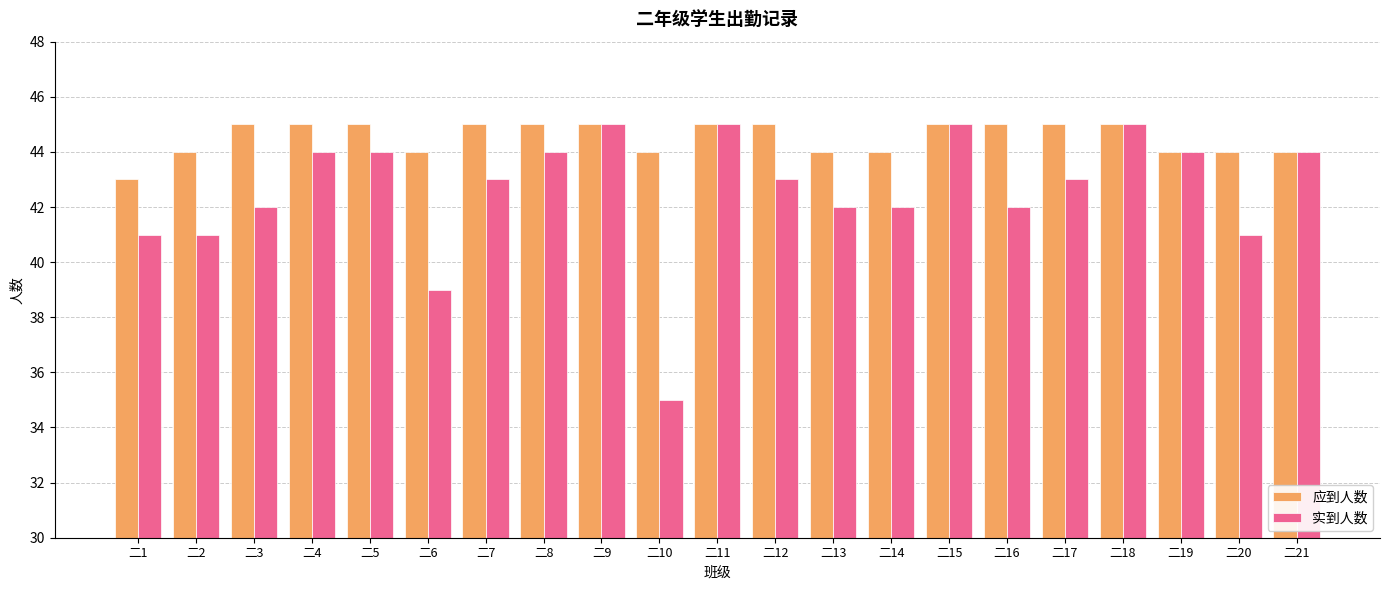

What is the value of the 应到人数 bar at the 4th from the left?

45